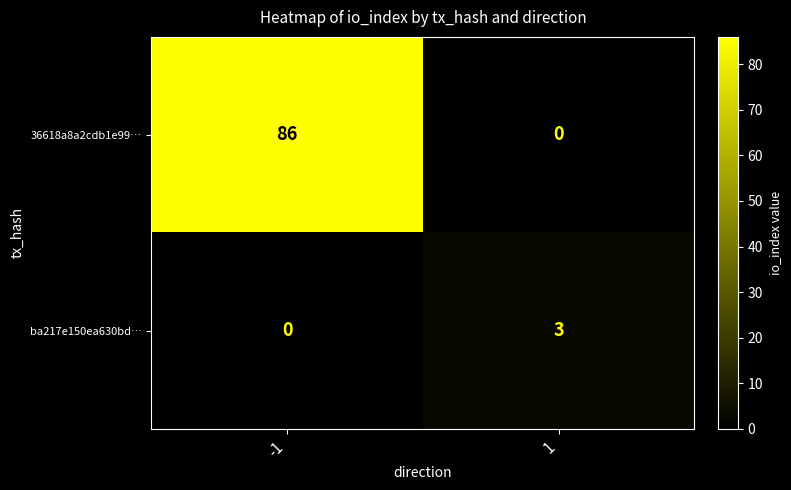

The ba217e150ea630bd… series shows 3 at 1. True or false?

True